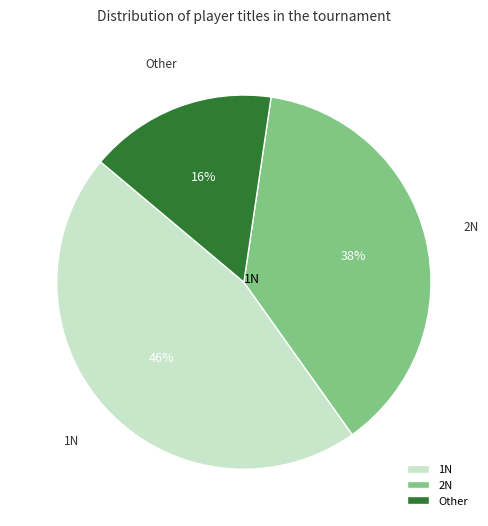

To the nearest percent, what is the combined percentage of 2N and 1N?

84%